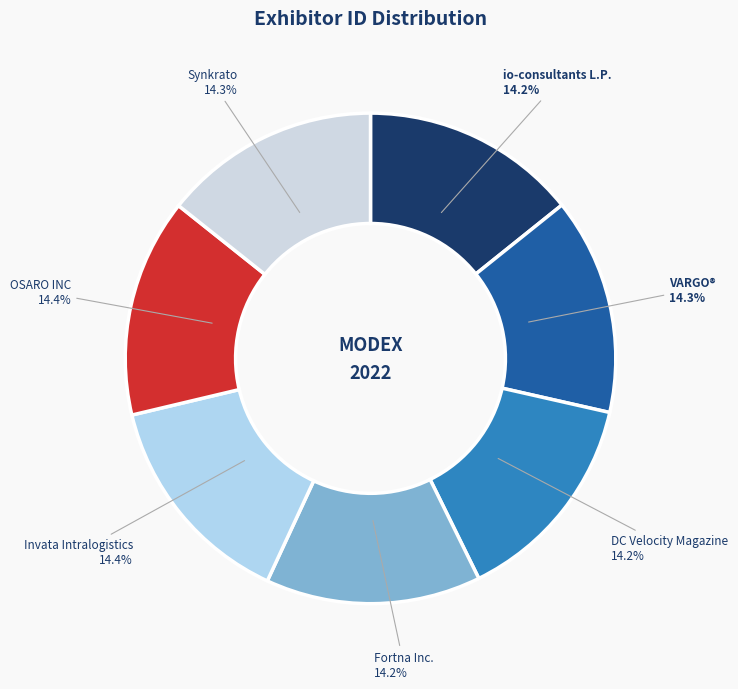

What is the ratio of the value at io-consultants L.P. to the value at OSARO INC?

1.0